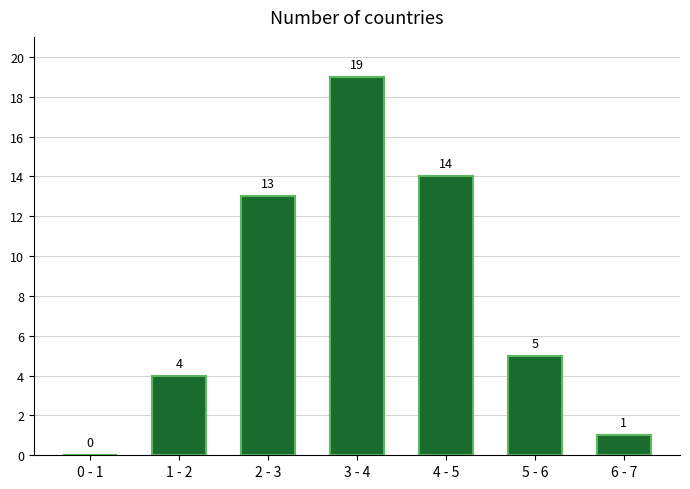

Reading right to left, what are all the values shown in this chart?

6 - 7=1	5 - 6=5	4 - 5=14	3 - 4=19	2 - 3=13	1 - 2=4	0 - 1=0